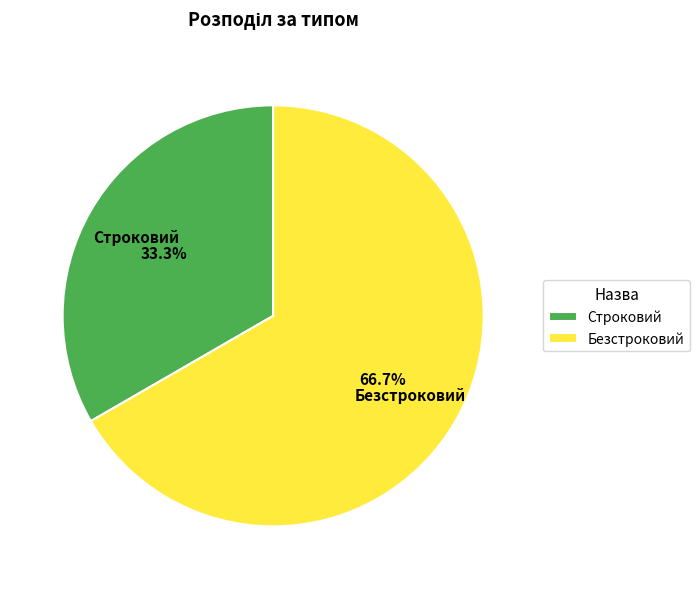

What percentage is the Безстроковий slice, to the nearest percent?

67%